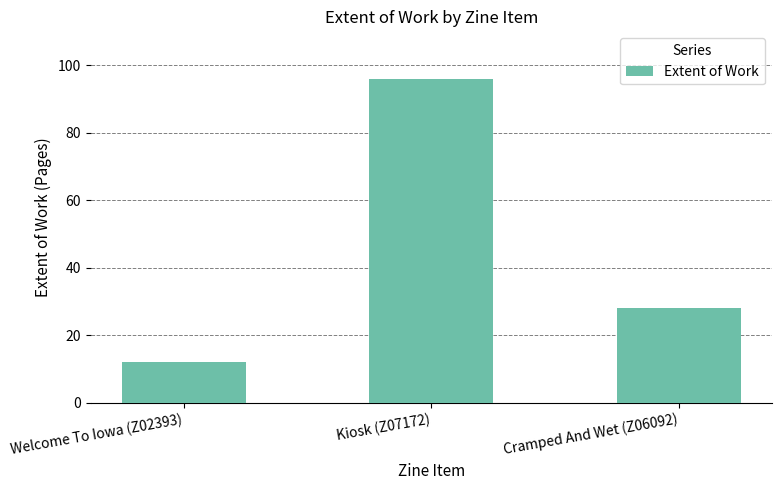

What is the ratio of the value at Welcome To Iowa (Z02393) to the value at Cramped And Wet (Z06092)?

0.4